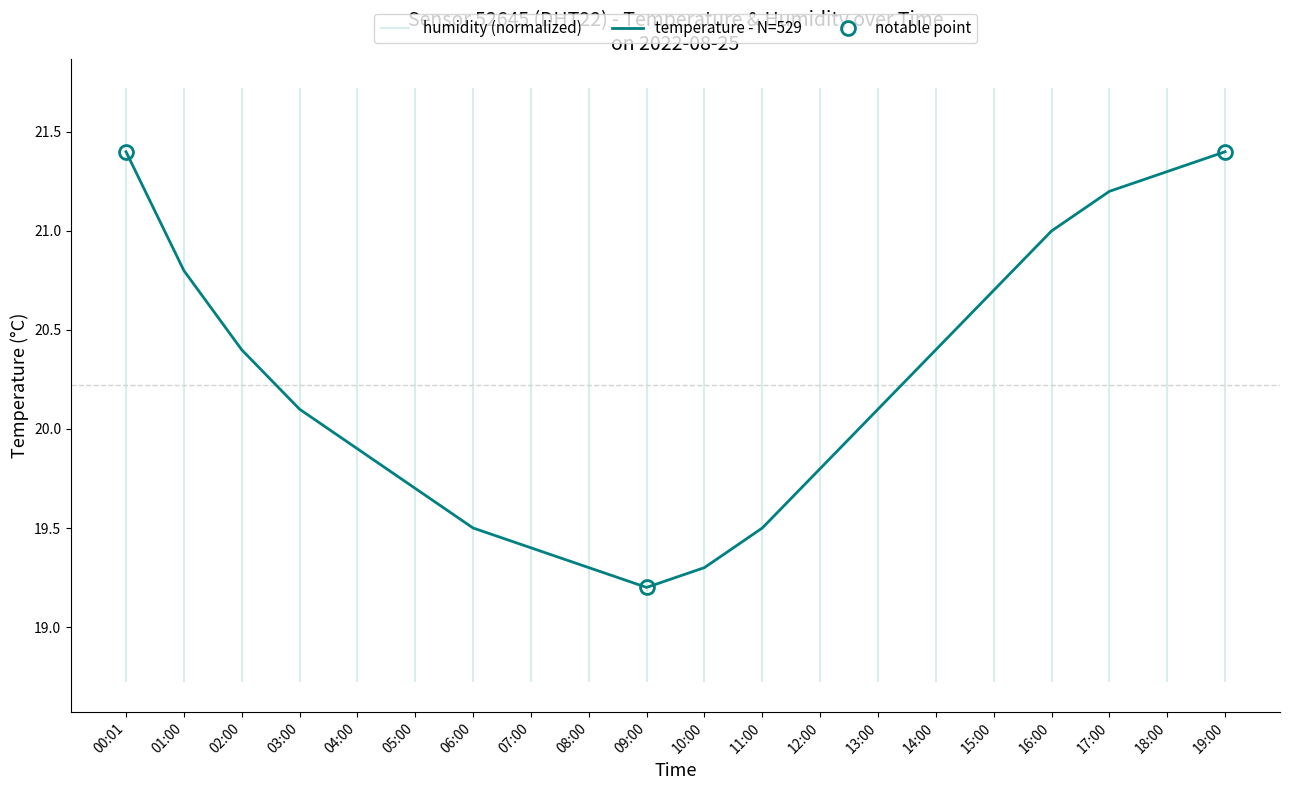

What is the difference between the values at 02:00 and 13:00?

0.3